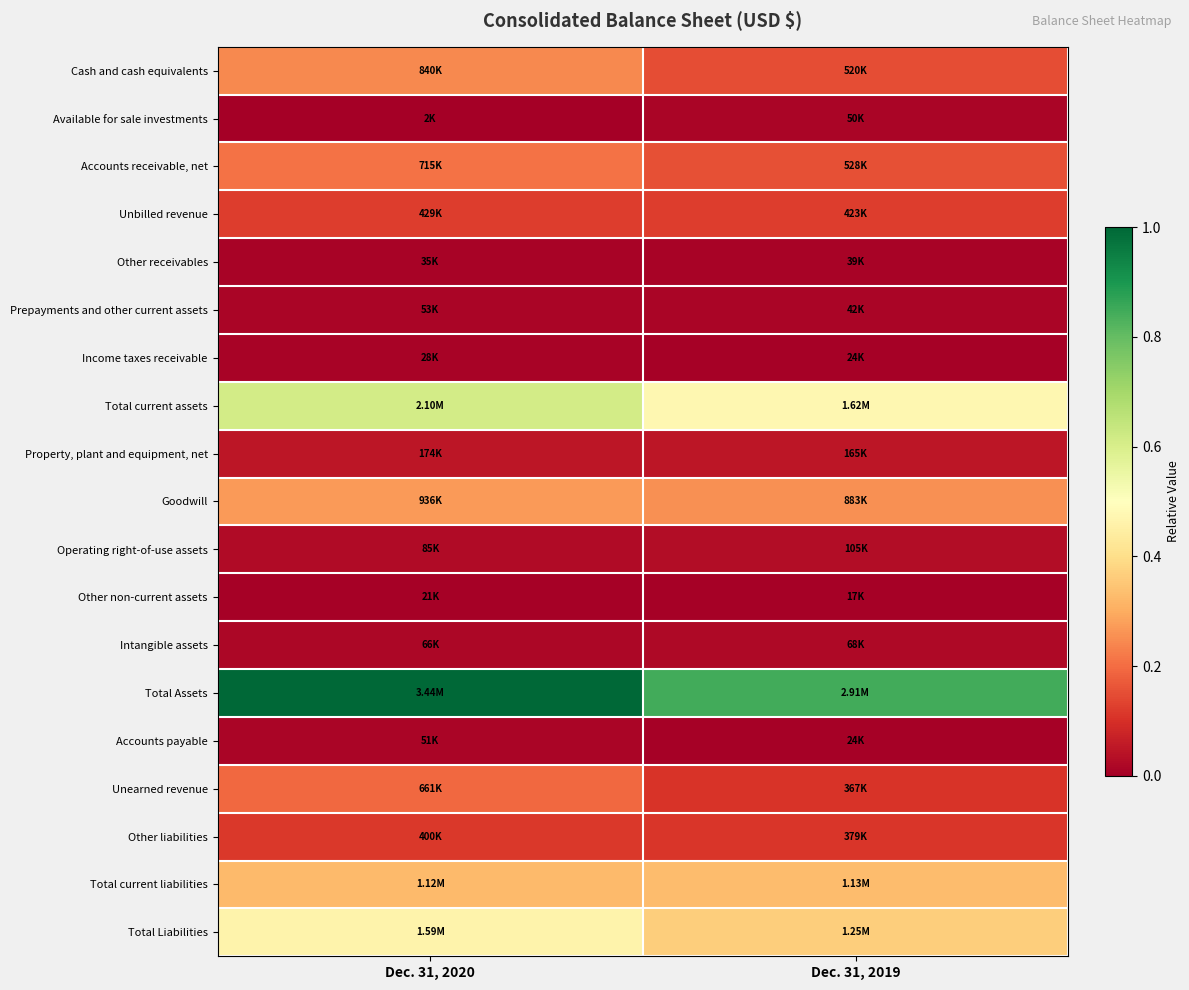

At which category is the sum across all series the highest?

Dec. 31, 2020